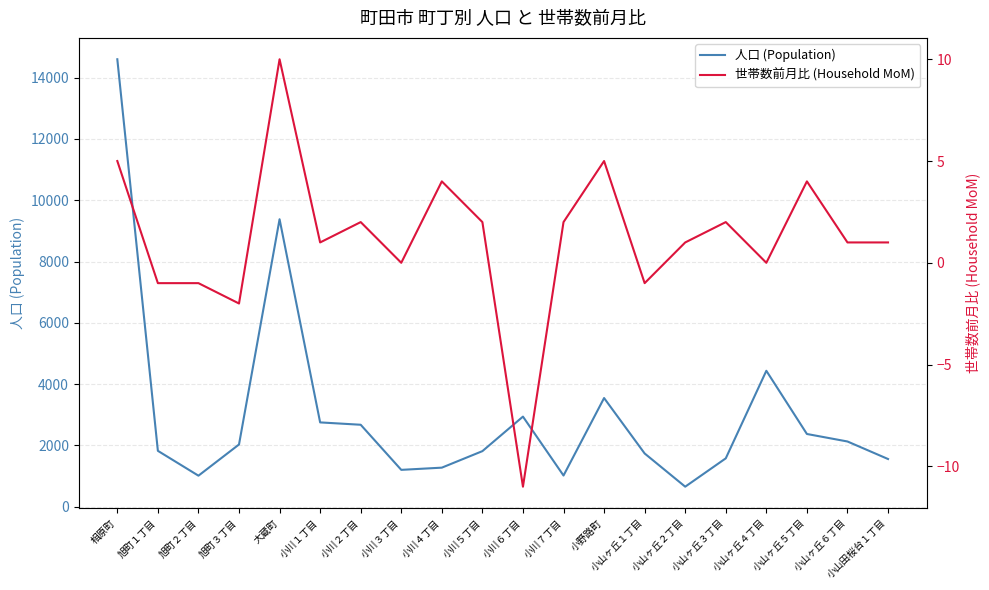

Rank the series by their average value, from lowest to highest.

世帯数前月比 (Household MoM), 人口 (Population)